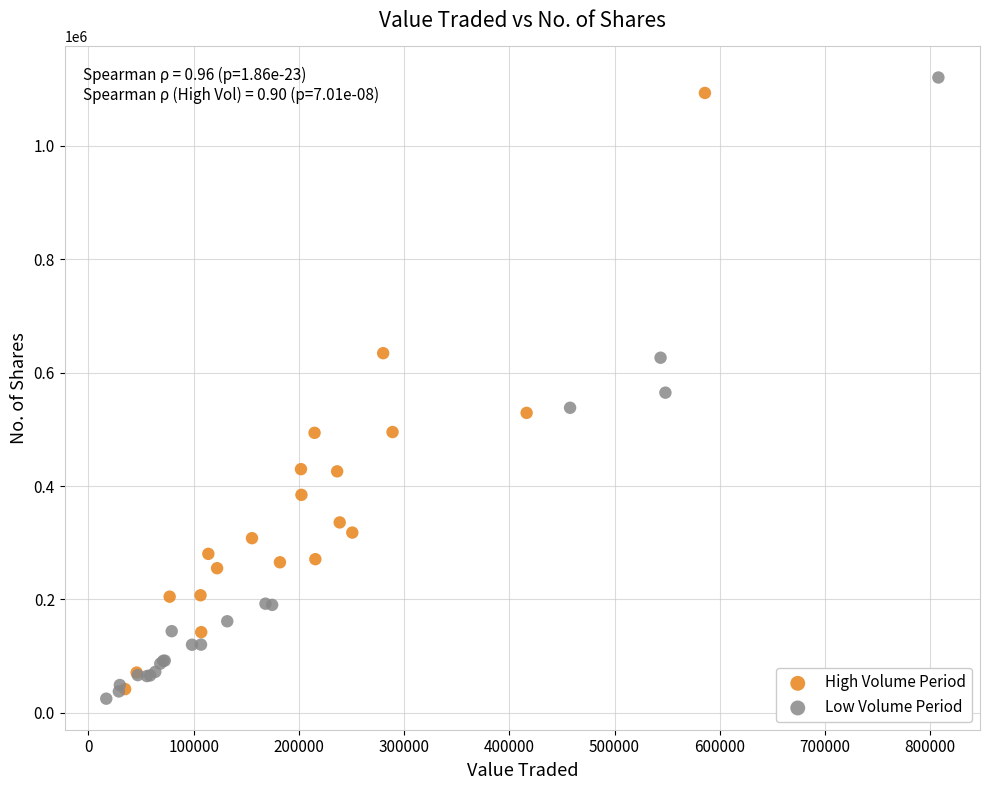

Which series has the widest spread of Y values?

Low Volume Period